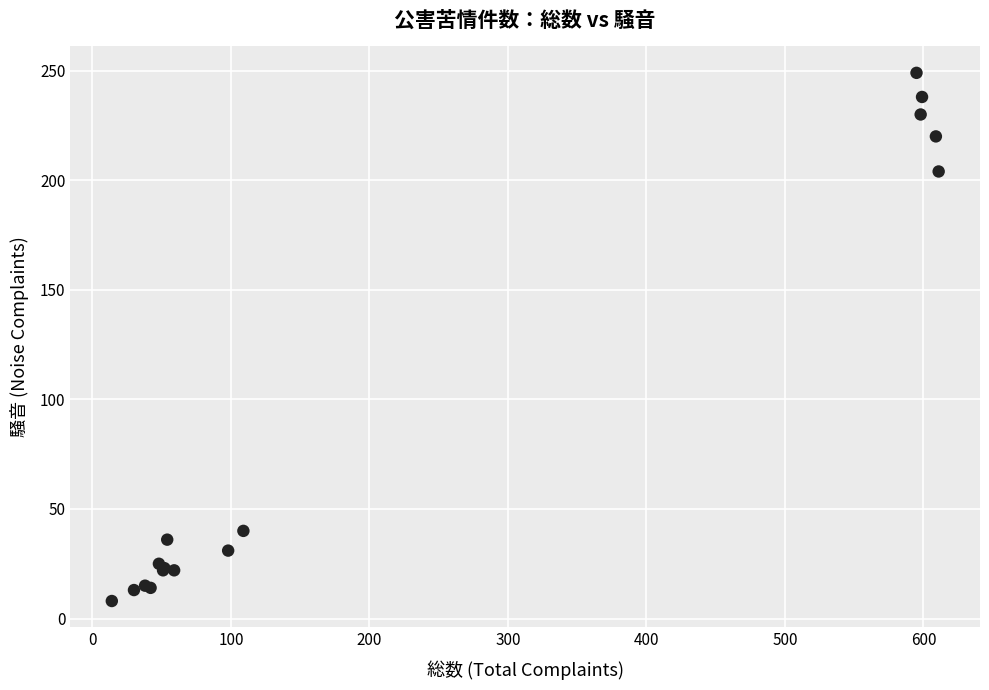

What Y value in the scatter plot is closest to 128?

204